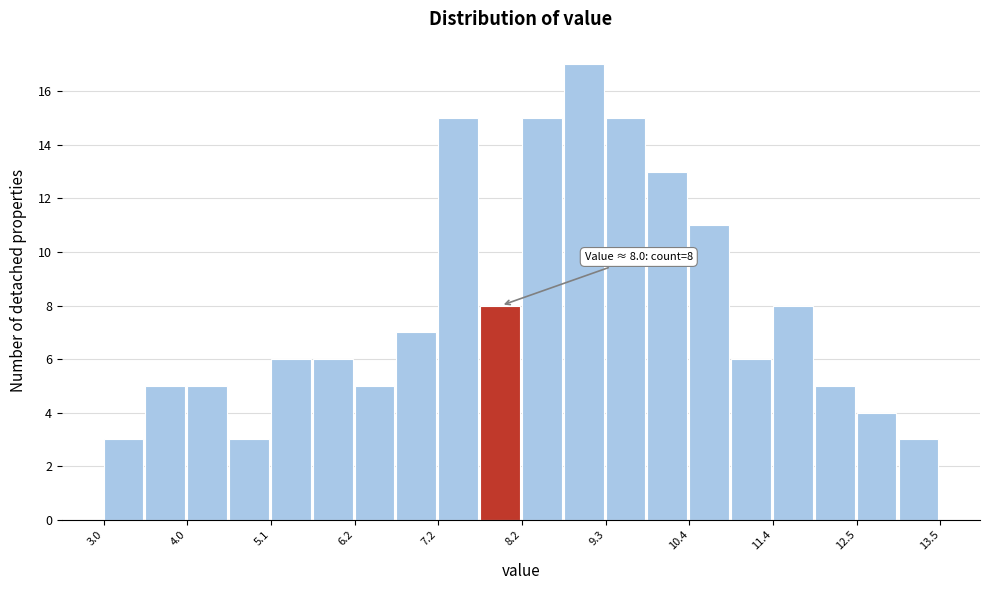

Around what value on the x-axis is the tallest bar? Give the approximate position of its centre, as read against the axis.

9.0